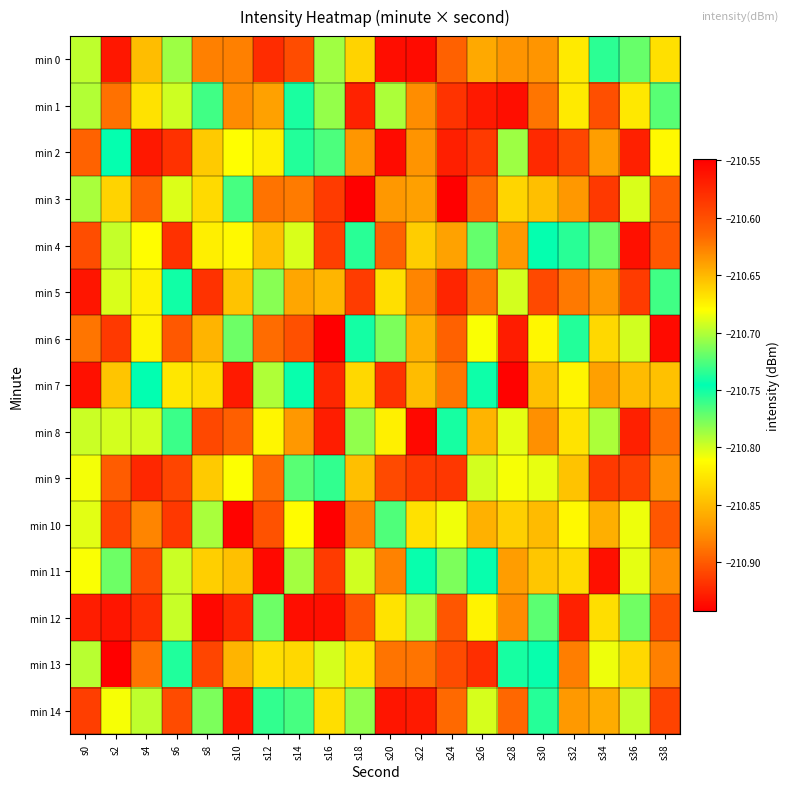

List the series in order of their peak value, lowest first.

min 4, min 14, min 10, min 9, min 5, min 8, min 1, min 12, min 2, min 0, min 6, min 11, min 7, min 3, min 13